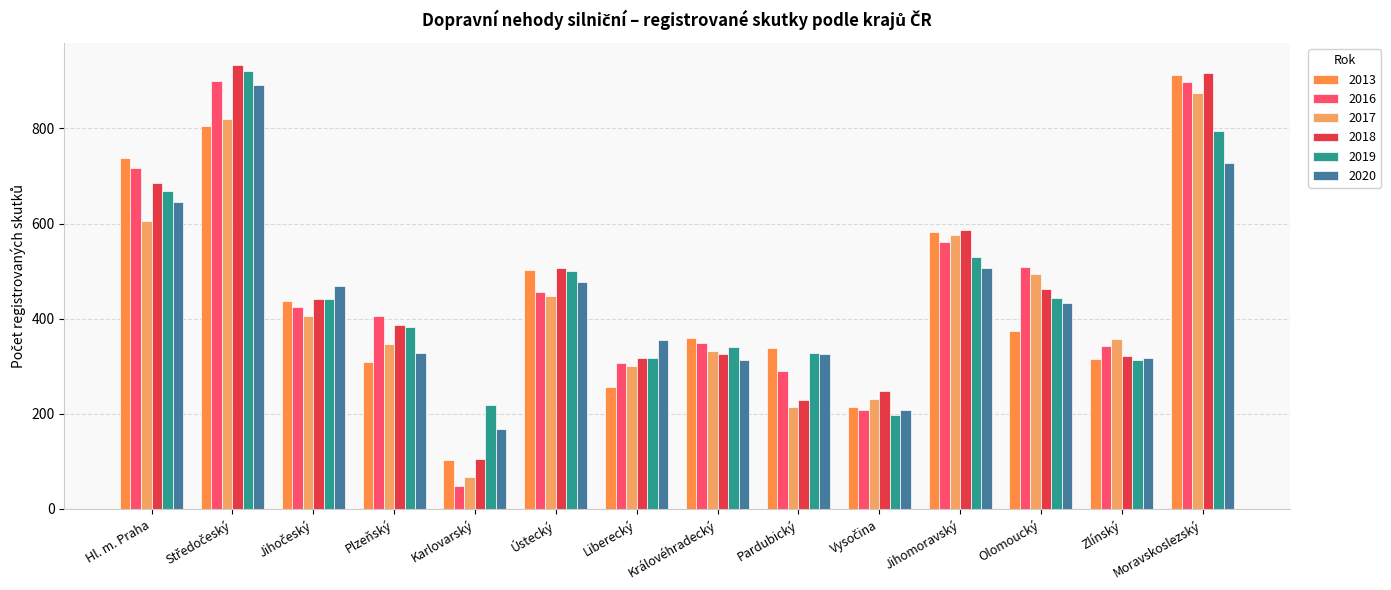

How many bars are there in each group?

6